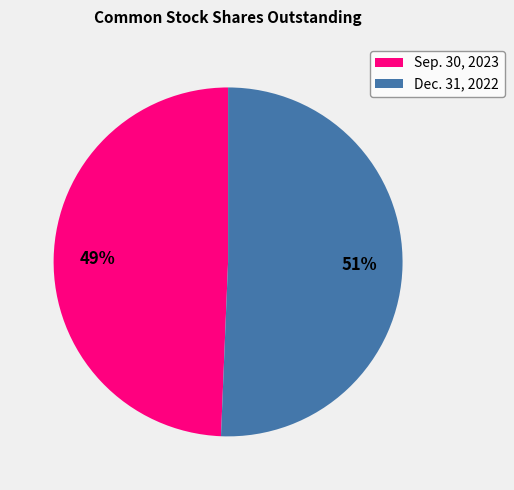

Approximately how many times larger is the value at Sep. 30, 2023 compared to Dec. 31, 2022?

1.0